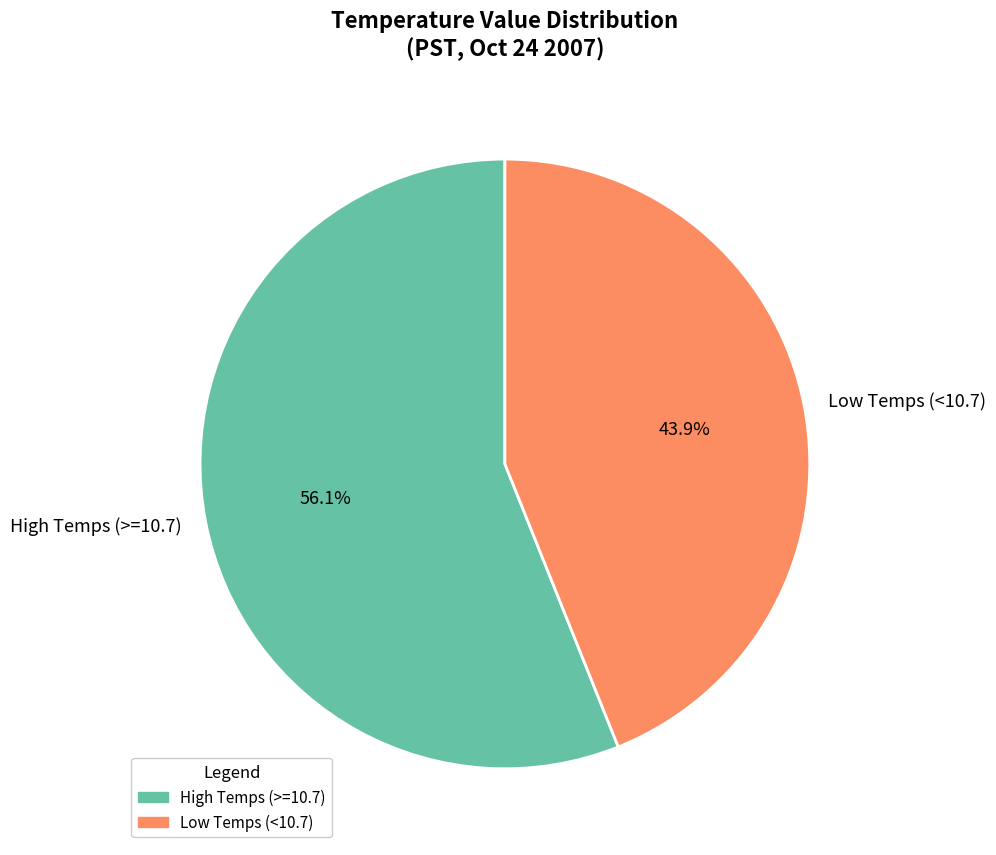

What is the smallest slice in the pie chart?

Low Temps (<10.7)